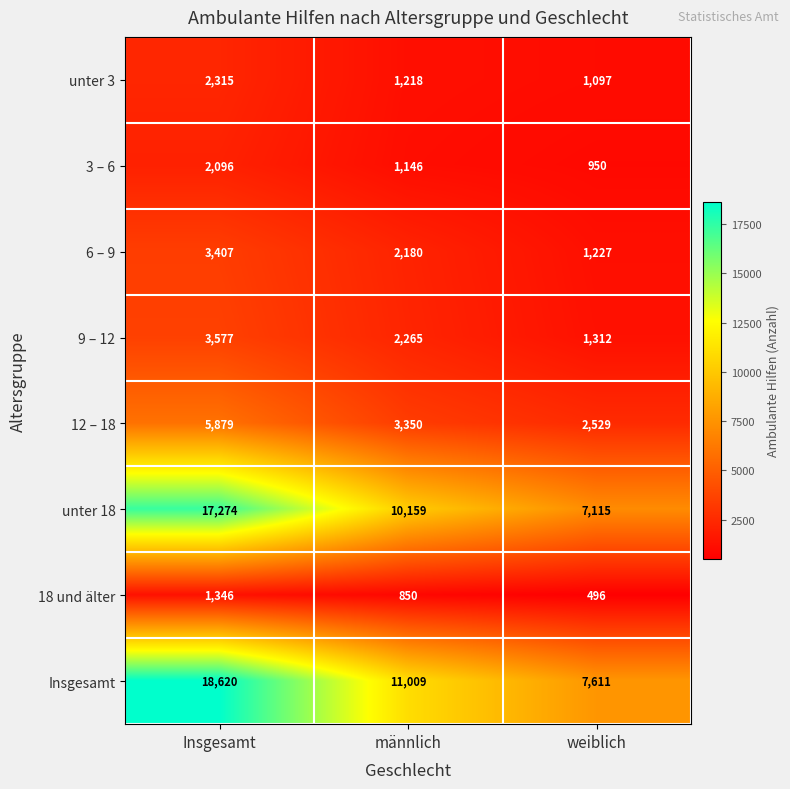

At weiblich, list the series in order from largest to smallest.

Insgesamt, unter 18, 12 – 18, 9 – 12, 6 – 9, unter 3, 3 – 6, 18 und älter